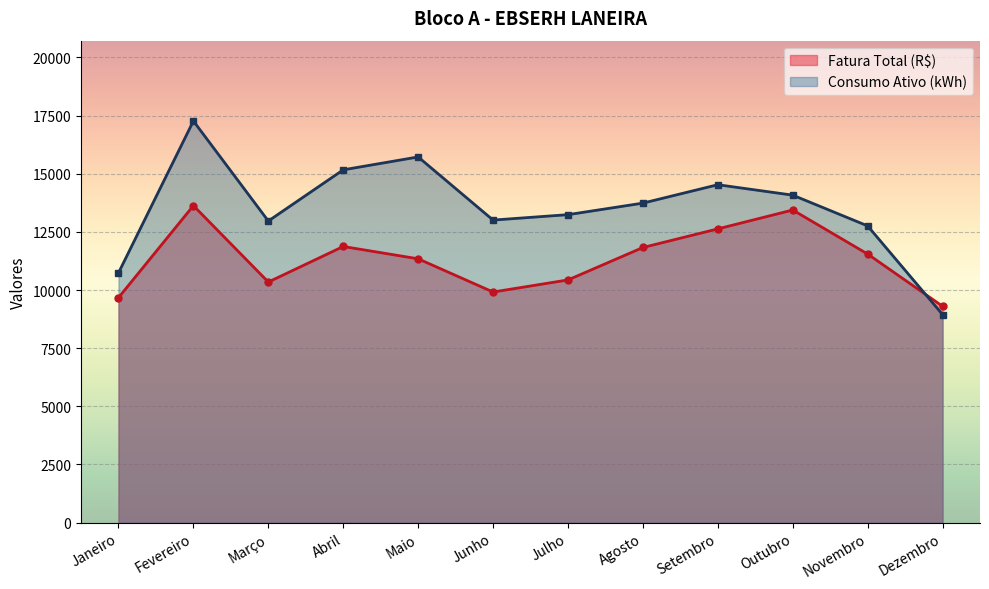

What is the total value across all series at Agosto?

25562.4